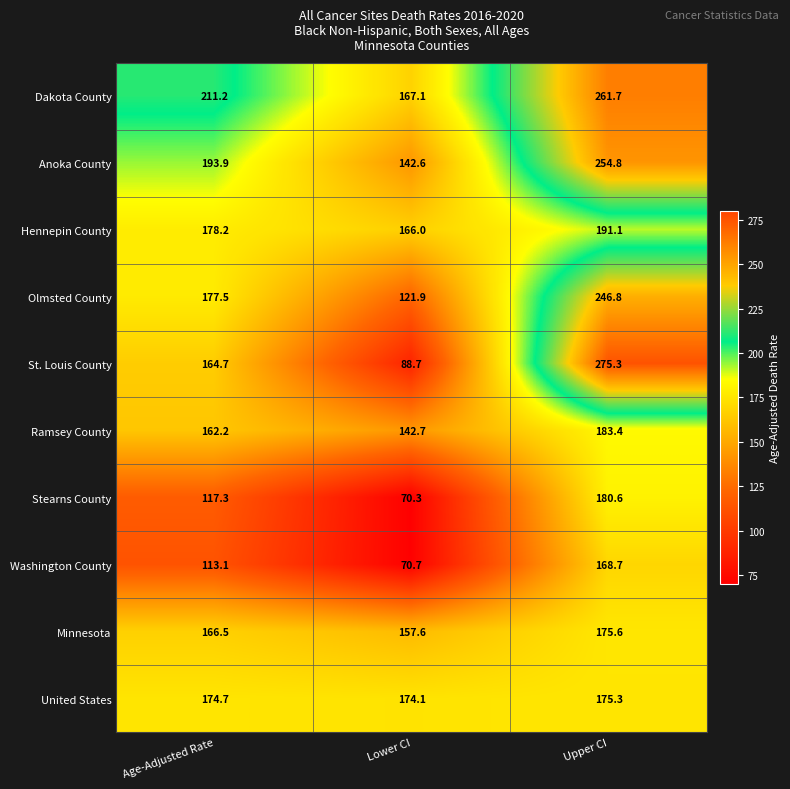

Which series has the widest spread of values?

St. Louis County